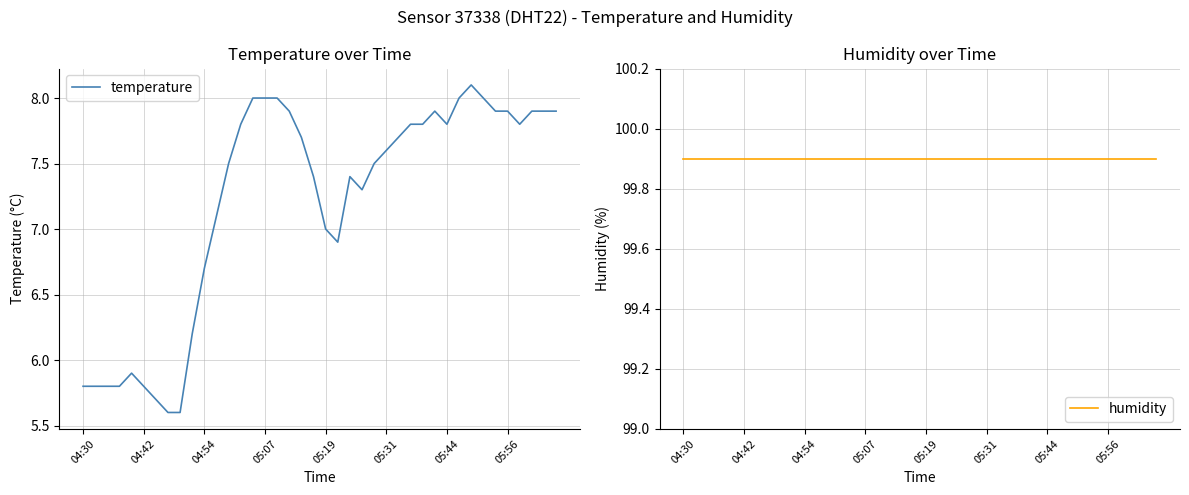

What is the difference between the highest and lowest values at 32?

91.8